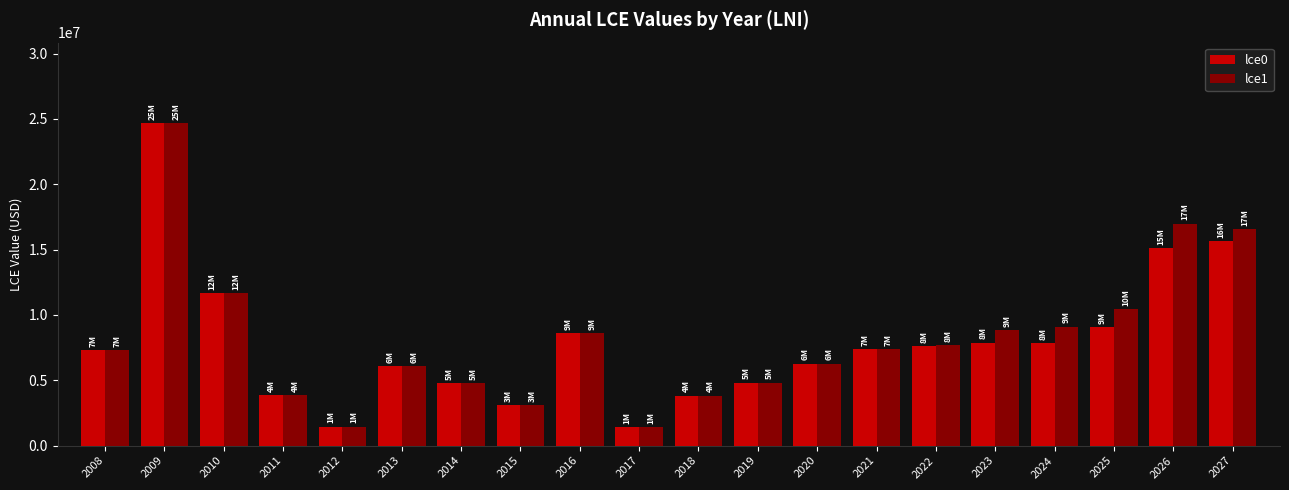

What are all the series names shown in the legend?

lce0, lce1